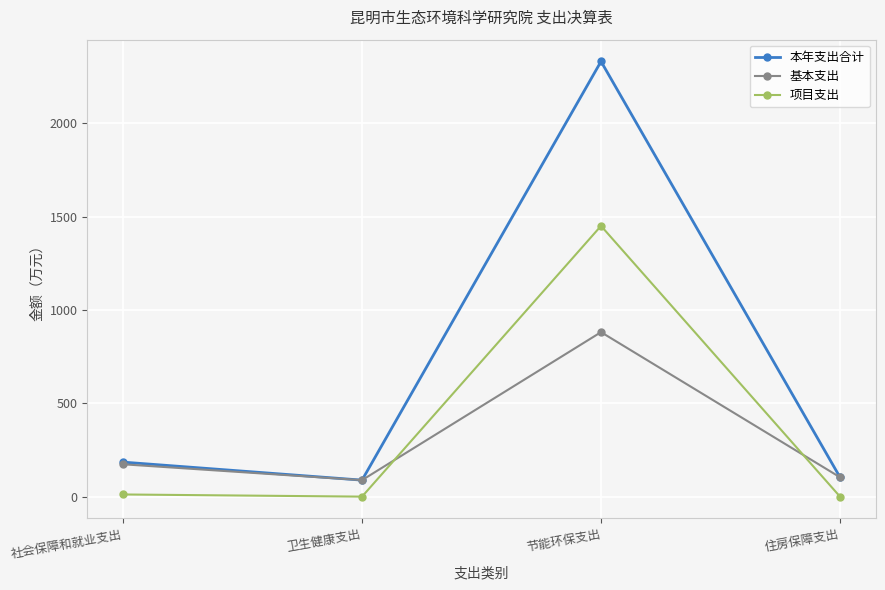

How many lines are shown in the chart?

3